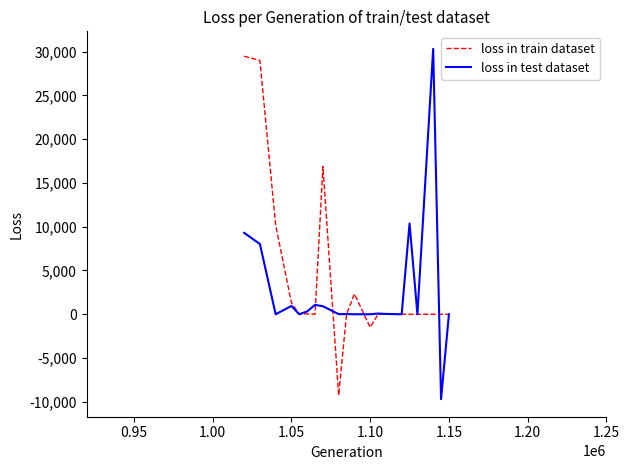

Does the chart have visible grid lines?

No